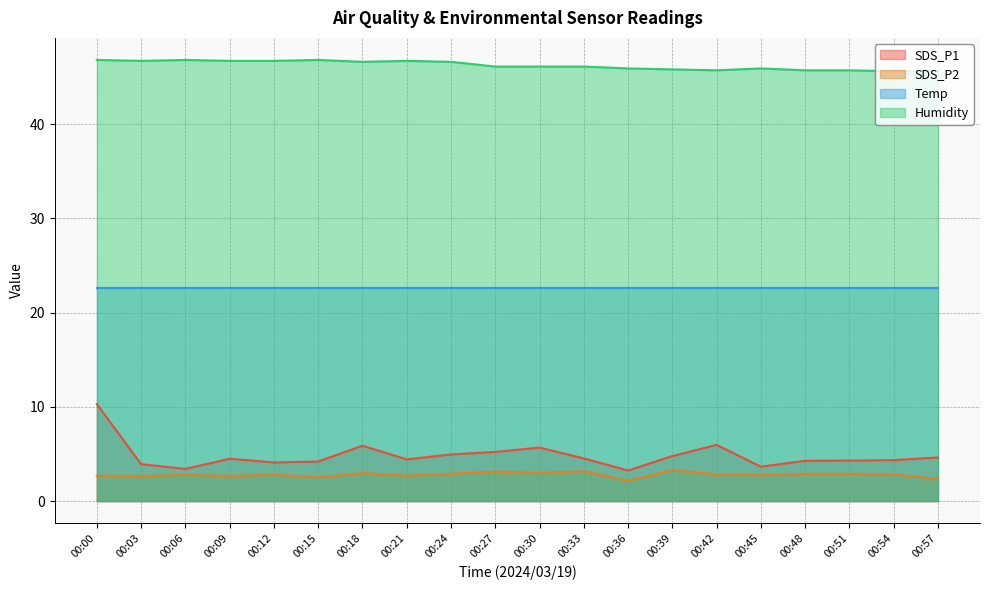

True or false: Humidity has more than 0 points higher than both neighbors.

True